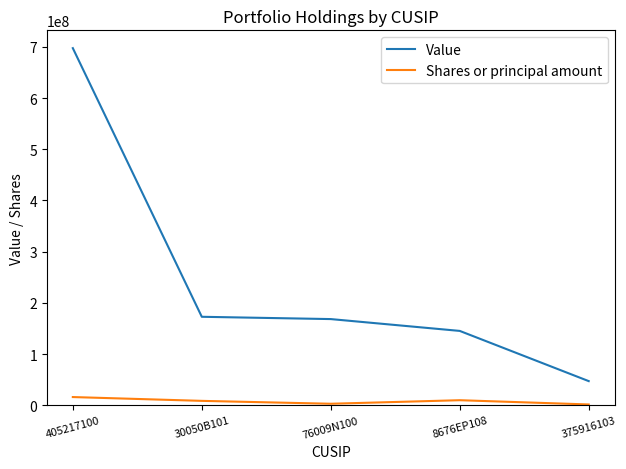

The value of Shares or principal amount at 76009N100 is 2918609. True or false?

True